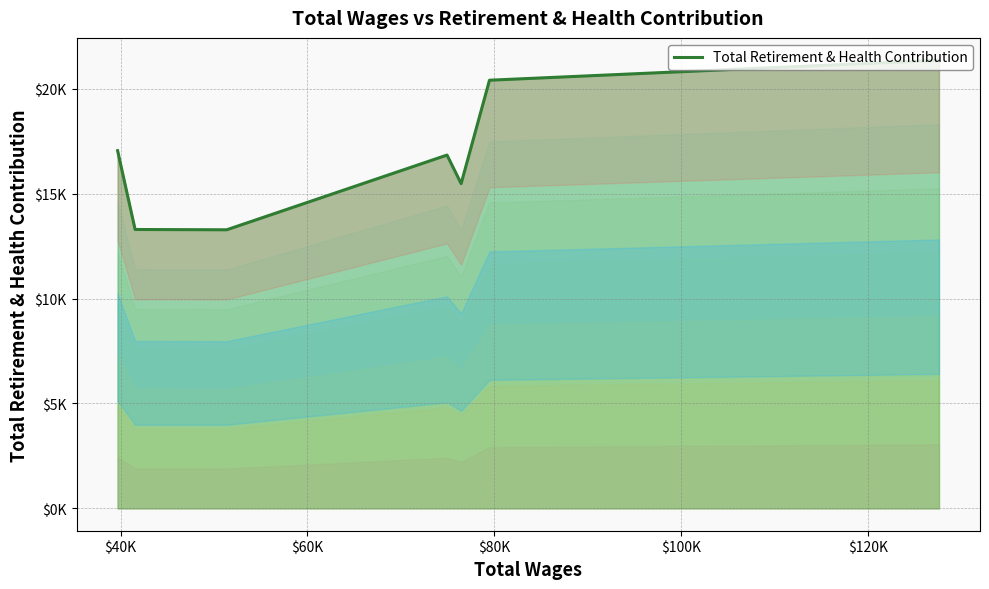

What is the maximum value shown in the chart?

21360